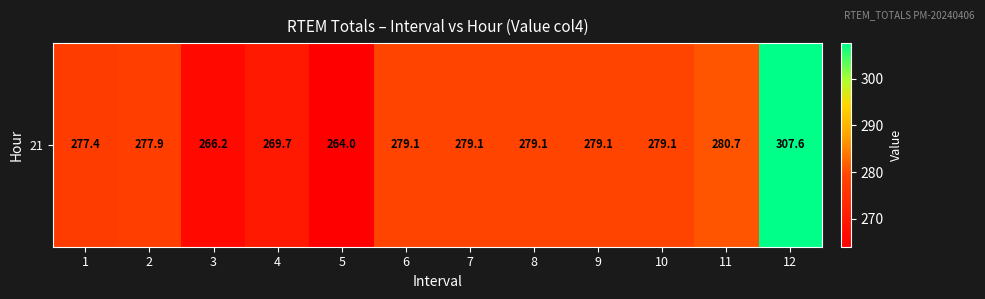

How many categories are shown in the chart?

12